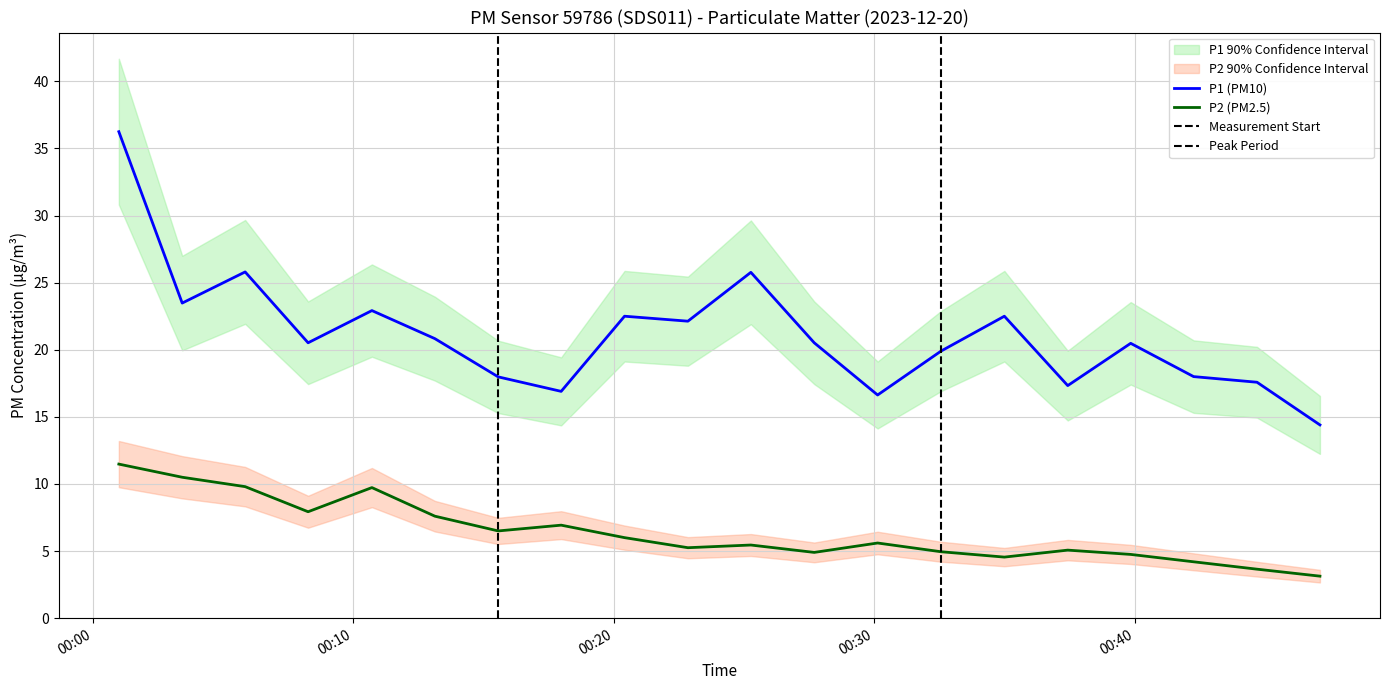

True or false: P2 has more than 1 interior local peaks.

True